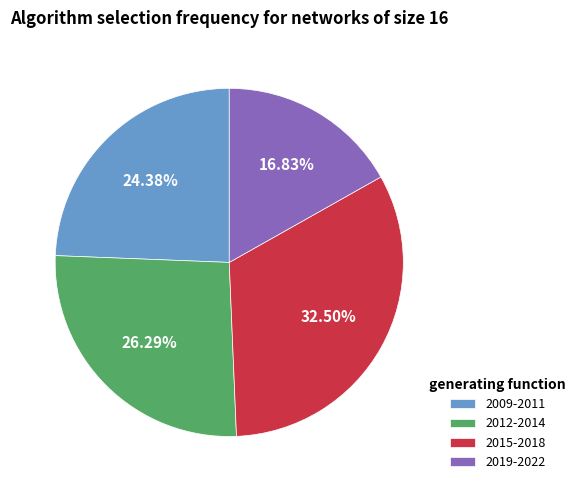

How many slices are in this pie chart?

4